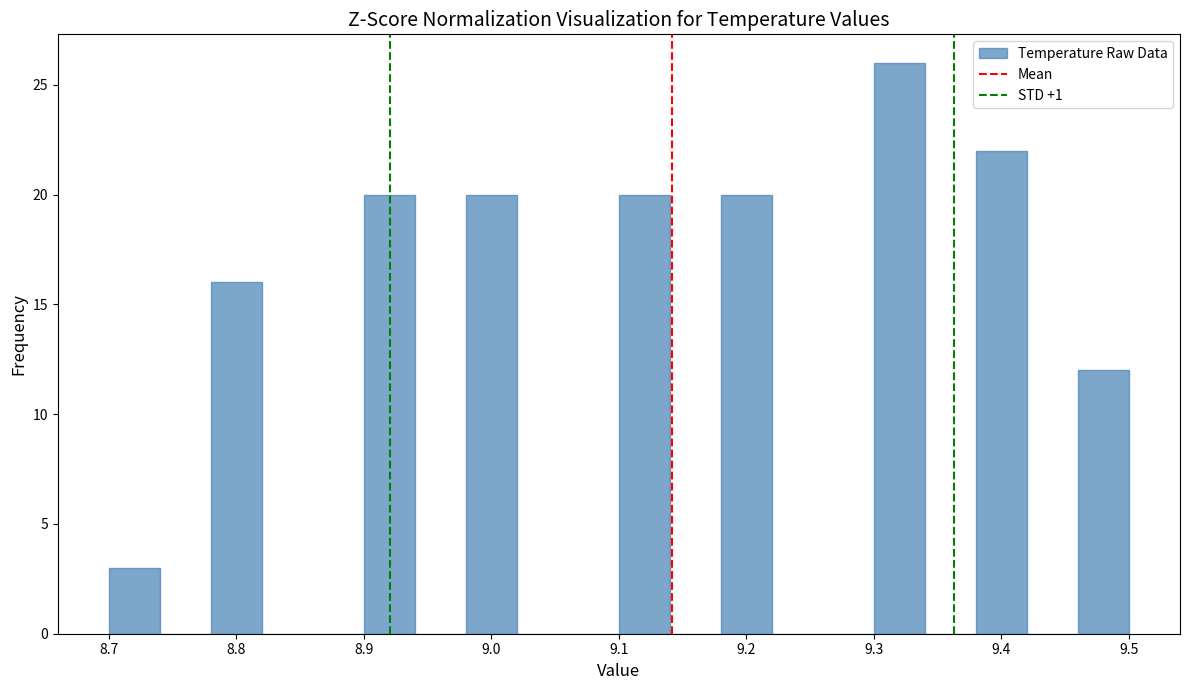

Reading left to right, list every bar in this chart as the range it spans on the x-axis followed by its height. The values are not printed on the chart, so give them approximately, as read against the axis.

8.70 to 8.74: 3
8.74 to 8.78: 0
8.78 to 8.82: 16
8.82 to 8.86: 0
8.86 to 8.90: 0
8.90 to 8.94: 20
8.94 to 8.98: 0
8.98 to 9.02: 20
9.02 to 9.06: 0
9.06 to 9.10: 0
9.10 to 9.14: 20
9.14 to 9.18: 0
9.18 to 9.22: 20
9.22 to 9.26: 0
9.26 to 9.30: 0
9.30 to 9.34: 26
9.34 to 9.38: 0
9.38 to 9.42: 22
9.42 to 9.46: 0
9.46 to 9.50: 12